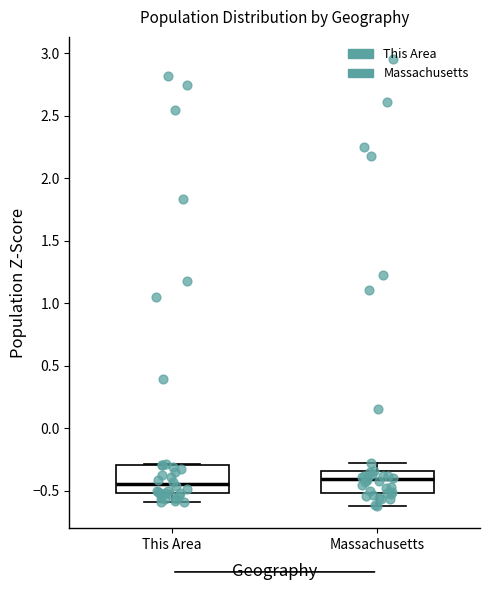

Where does the median line of the box for This Area sit on the y-axis? The values are not printed on the chart, so give them approximately, as read against the axis.

-0.45